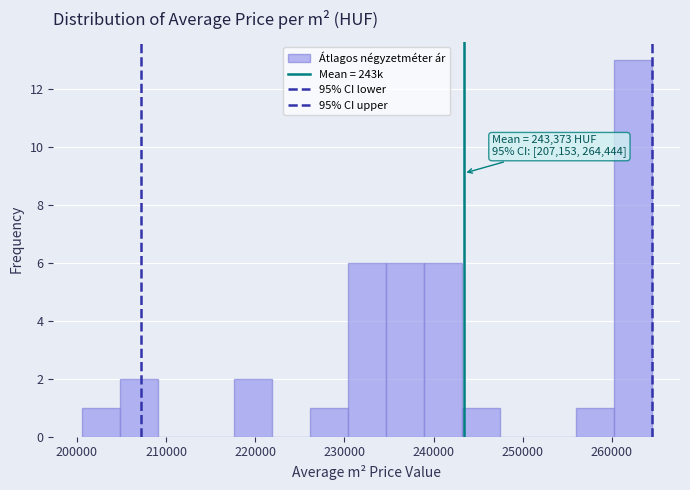

Over which range of the x-axis is the bar tallest?

260000 to 264000